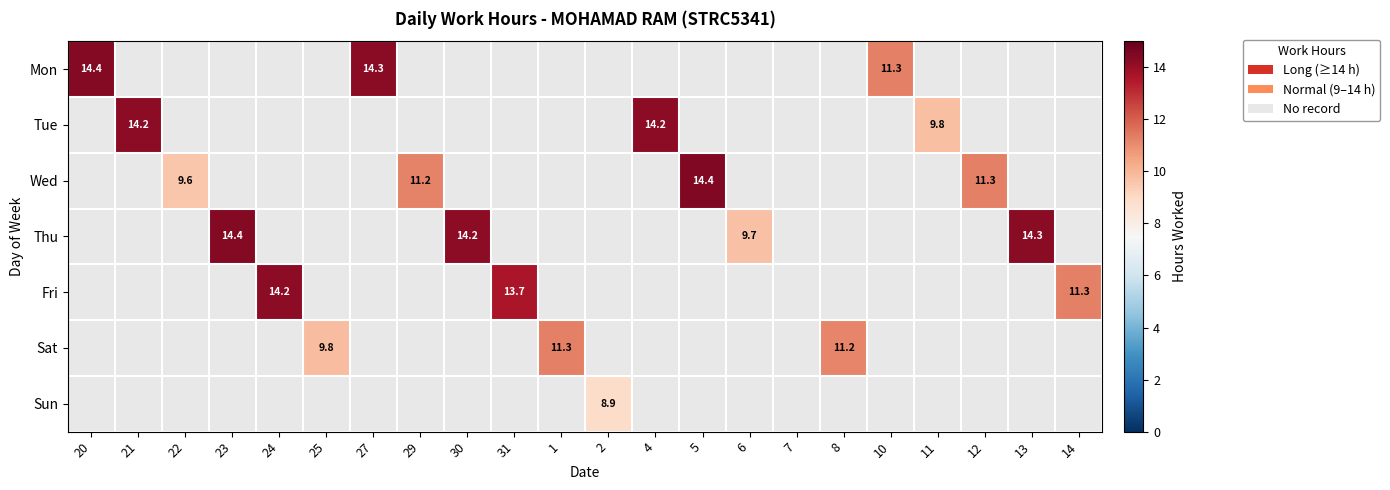

Between 29 and 30, which is larger?

30